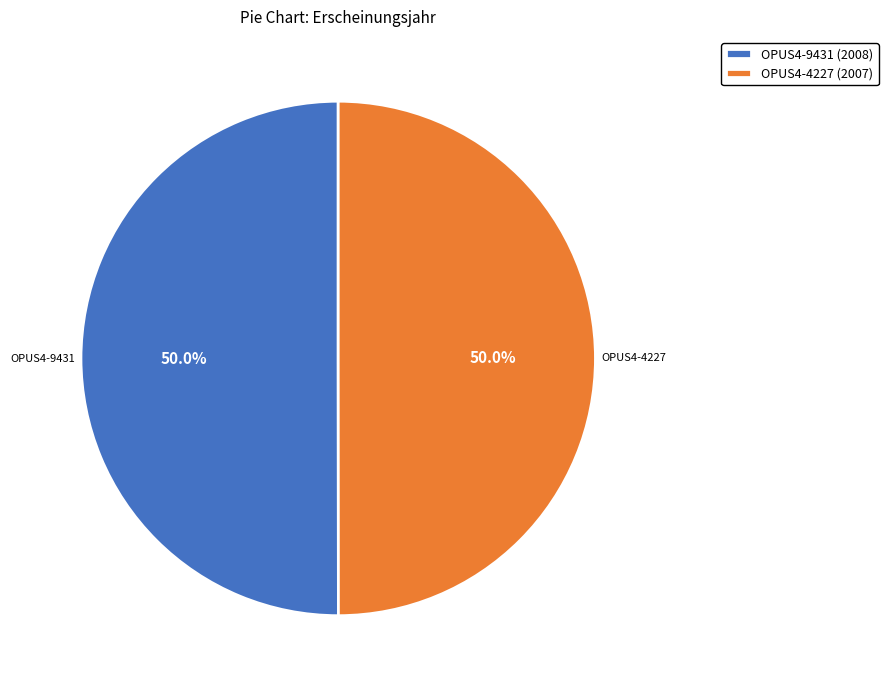

Count the number of slices in the pie.

2